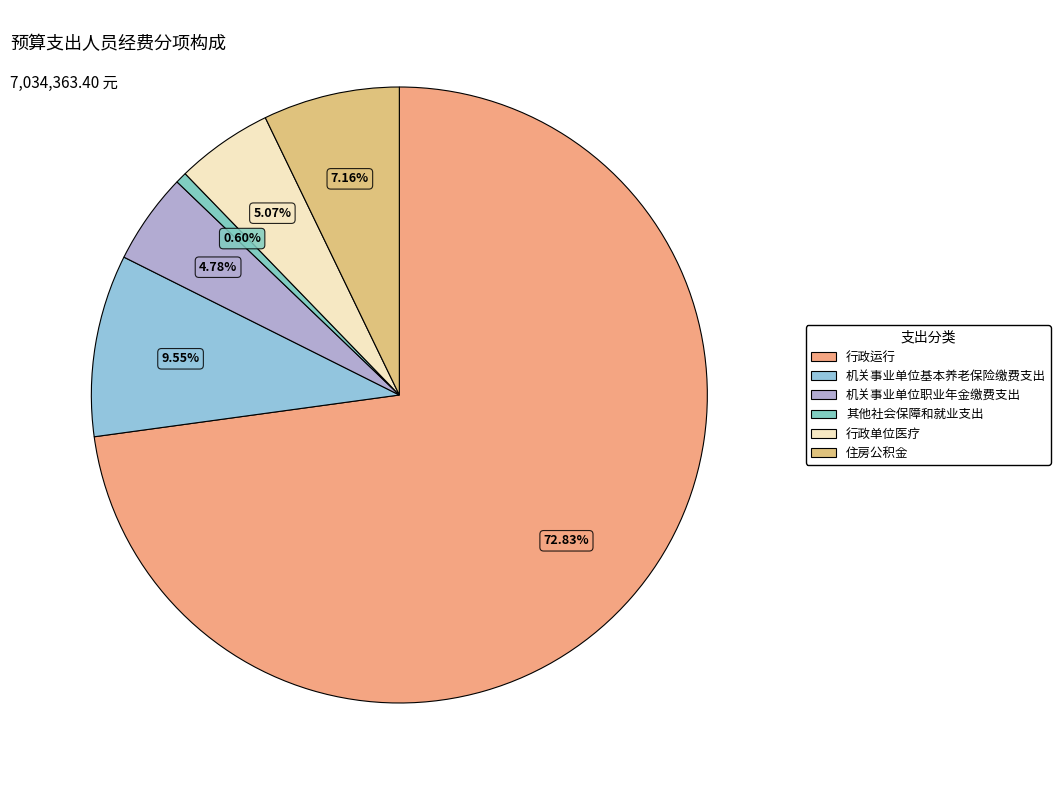

To the nearest percent, what is the combined percentage of 机关事业单位职业年金缴费支出 and 机关事业单位基本养老保险缴费支出?

14%